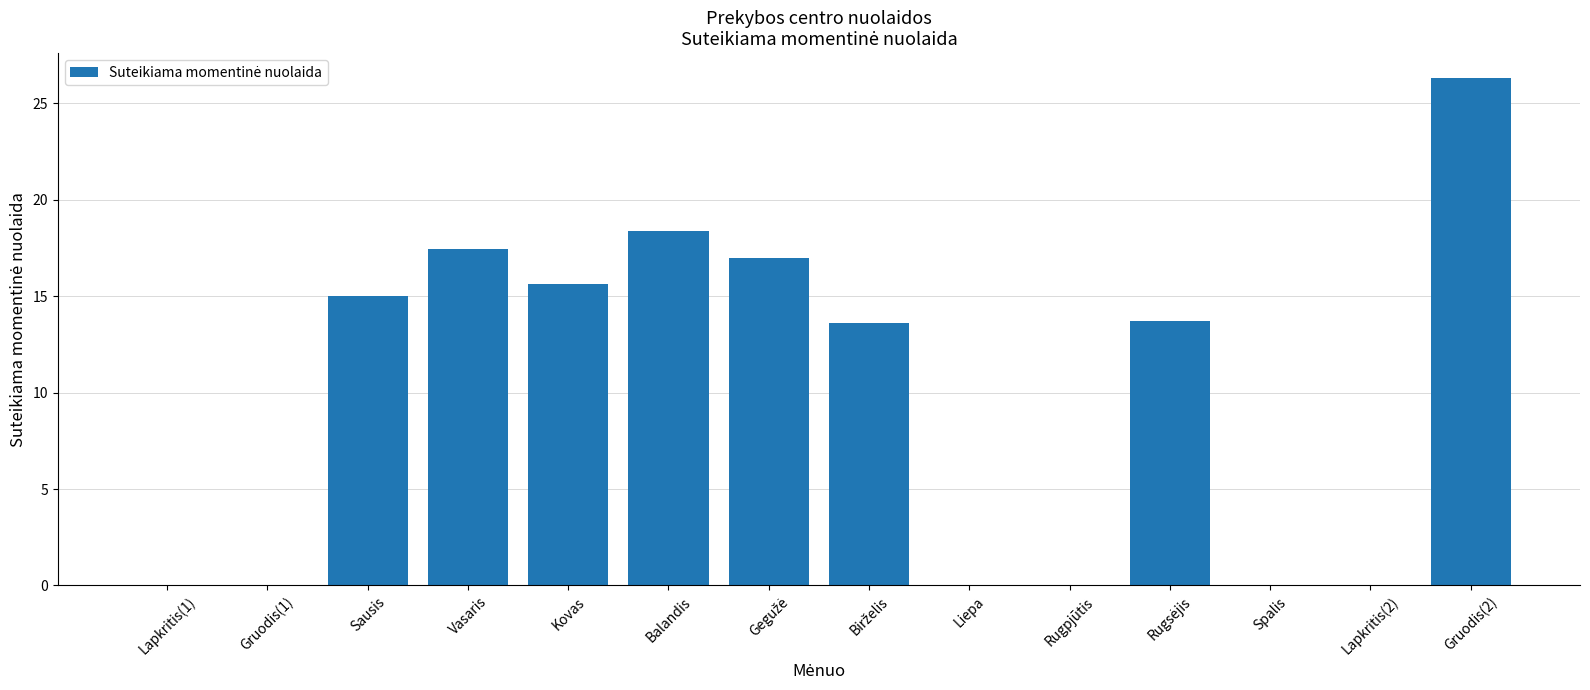

How many distinct data groups are displayed?

1